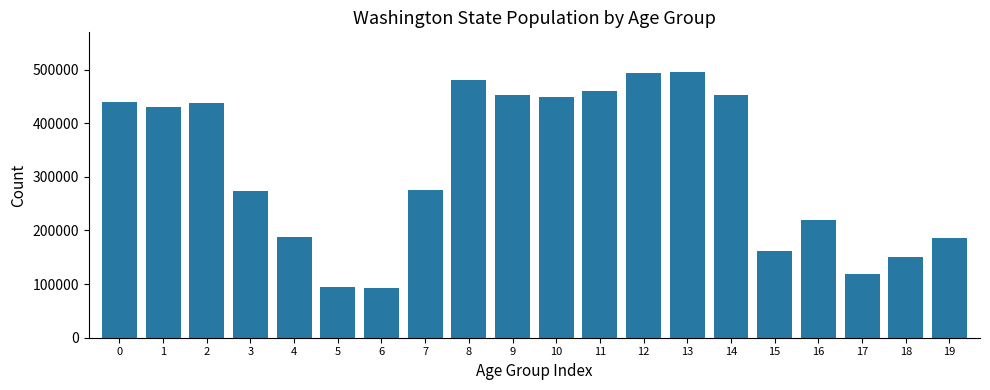

The value at 9 is 152527. True or false?

False